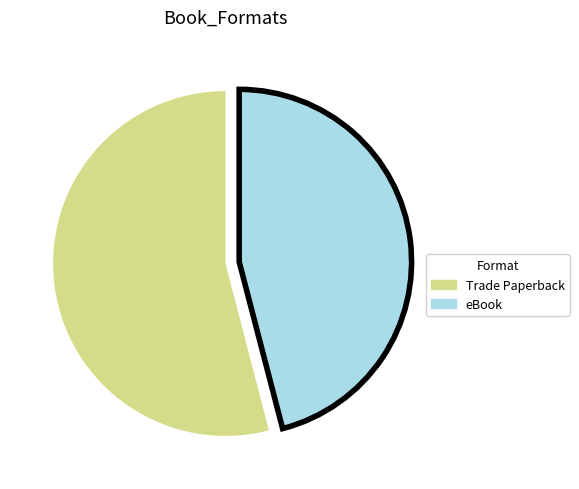

Does any single category account for the majority?

Yes